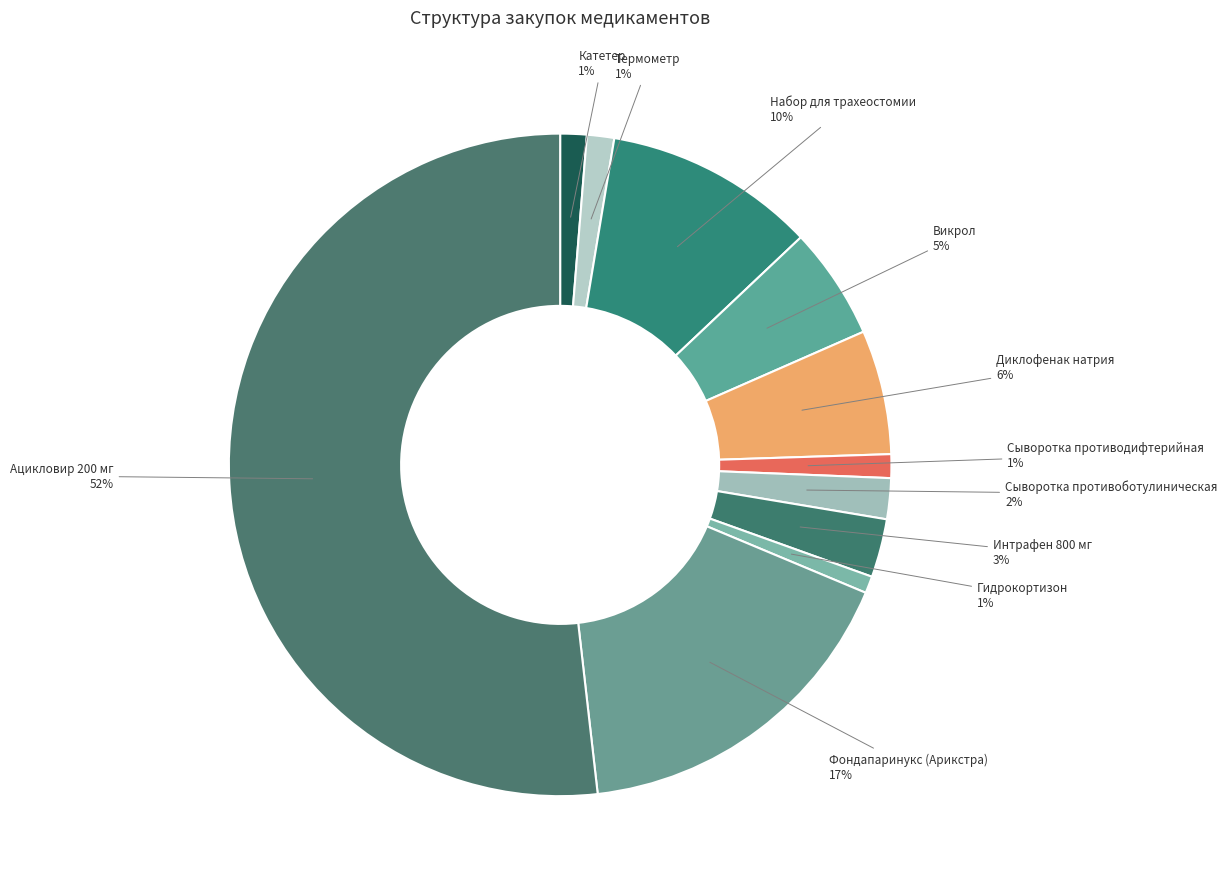

What percentage is the Интрафен 800 мг slice, to the nearest percent?

3%